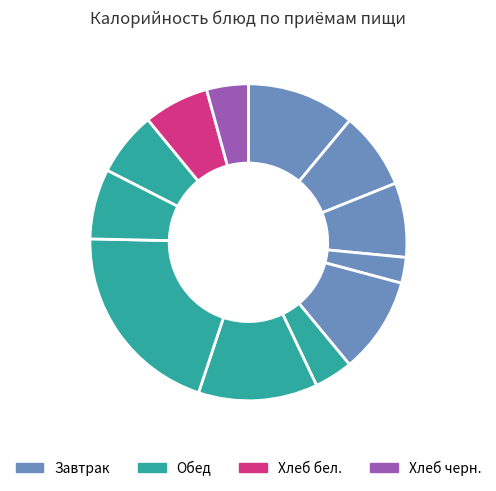

Count the number of slices in the pie.

12